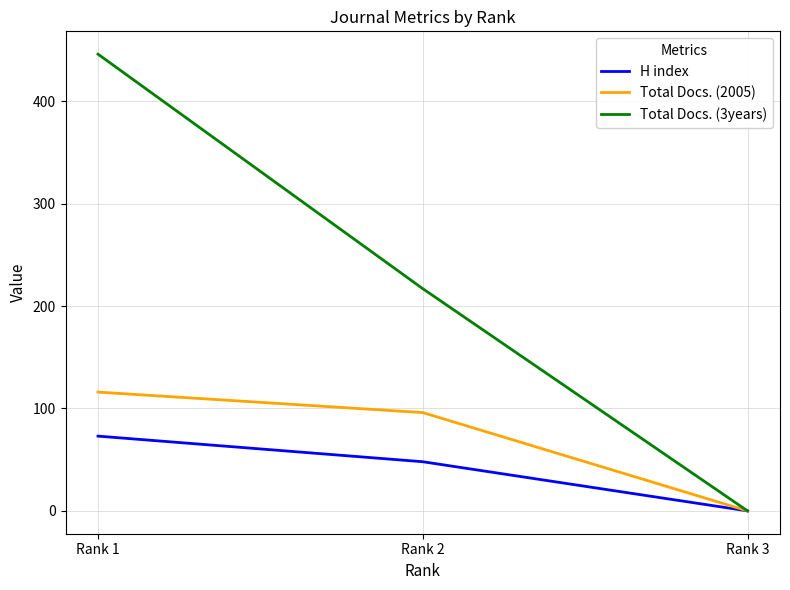

What is the sum of all Total Docs. (3years) values?

663